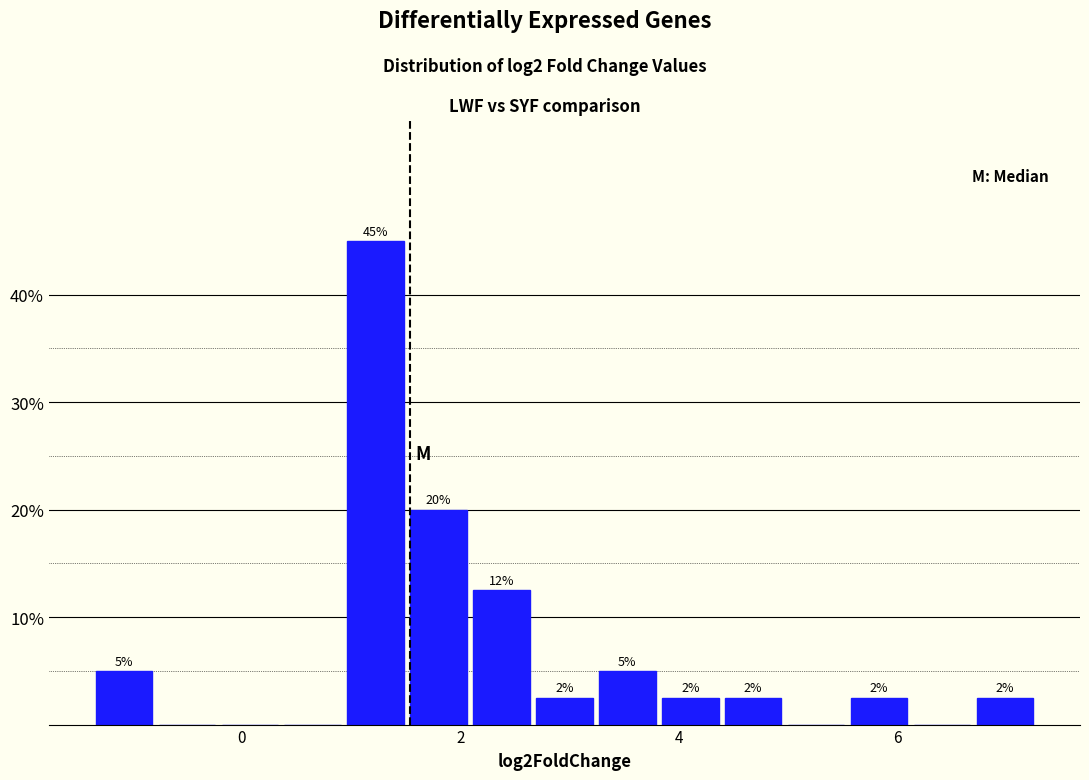

Around what value on the x-axis is the tallest bar? Give the approximate position of its centre, as read against the axis.

1.2